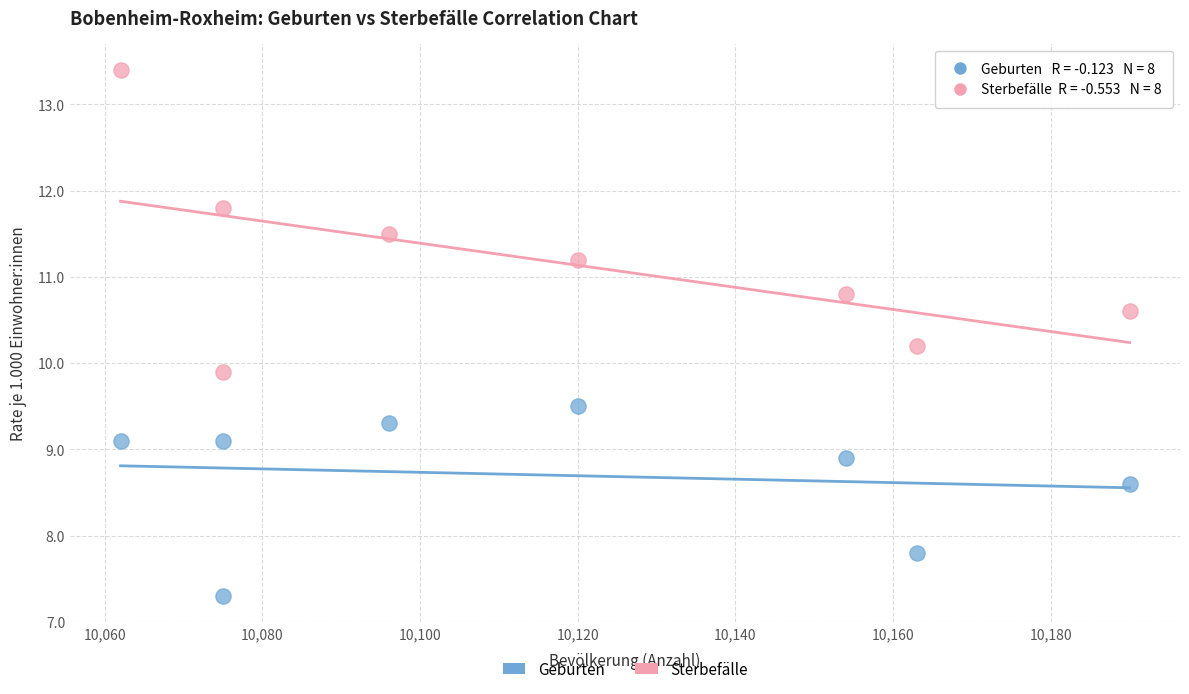

Across all data points, what is the range of X values (max minus min)?

128.0